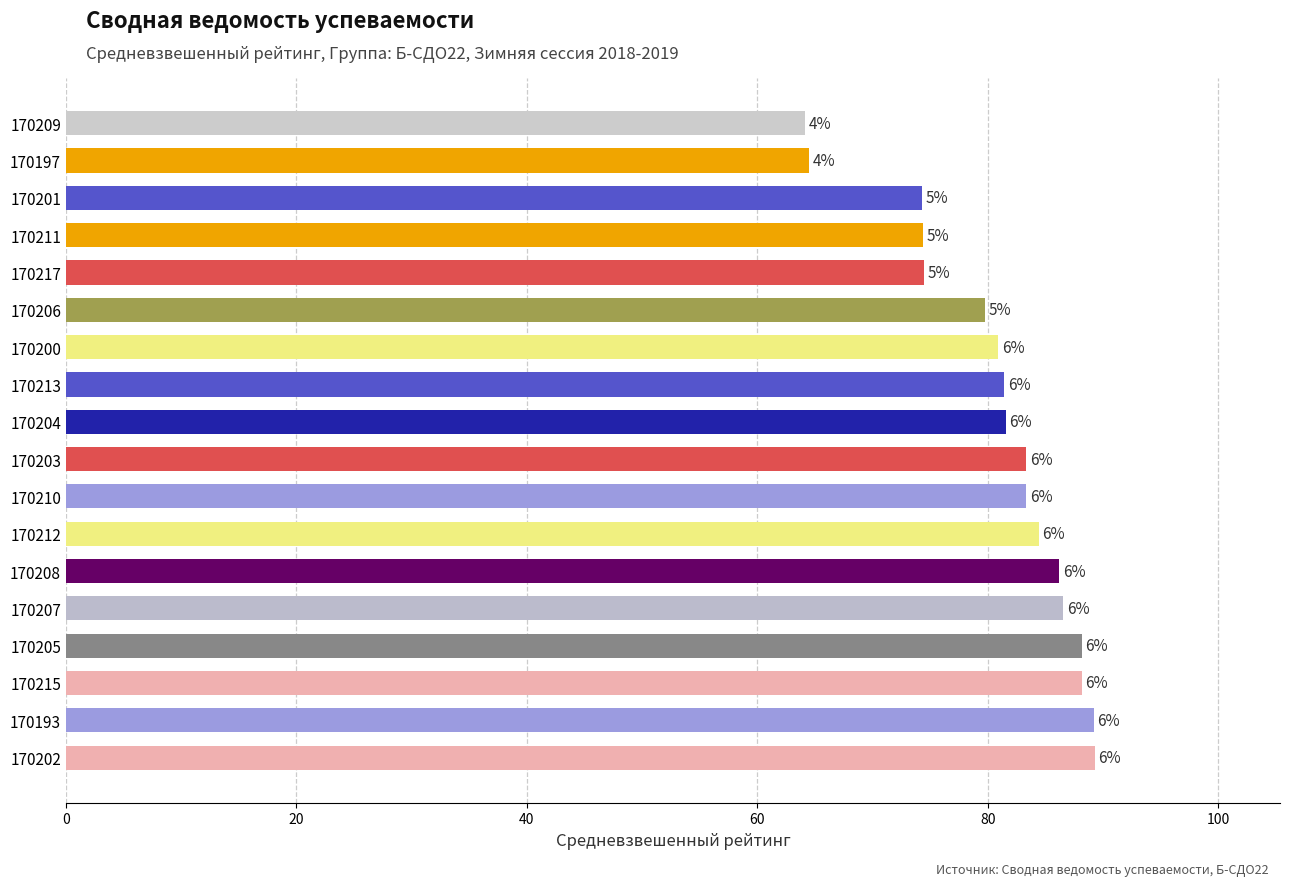

Does the chart contain any negative values?

No